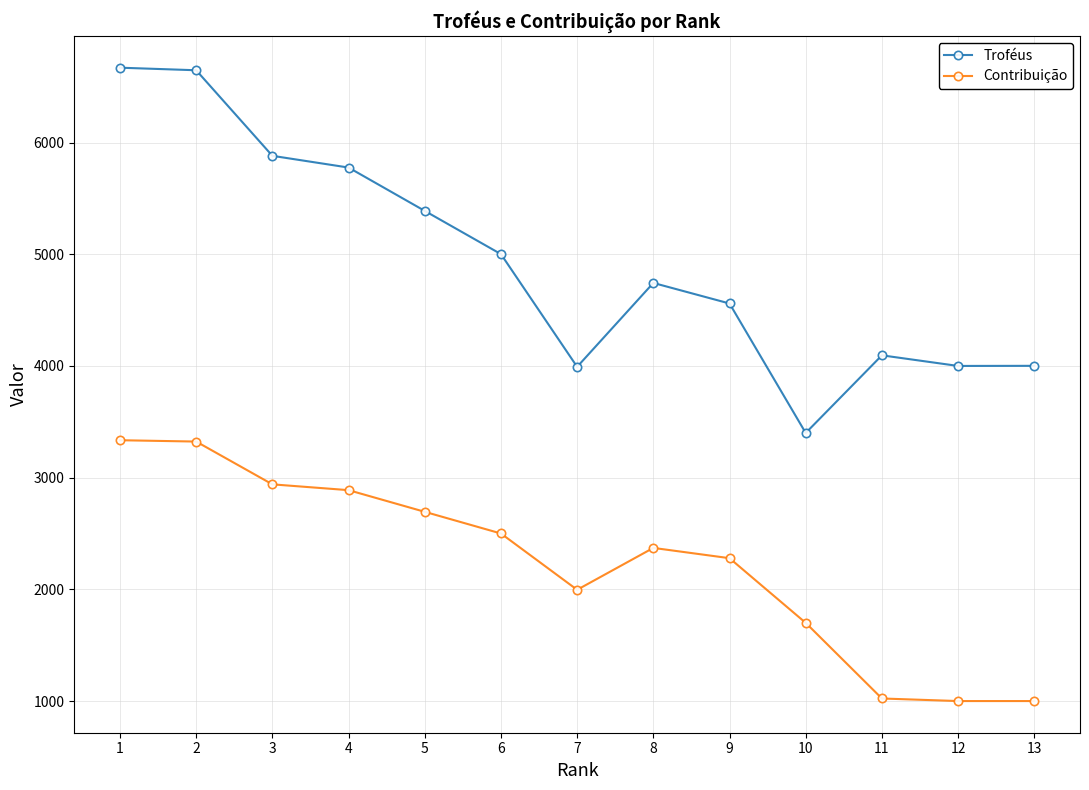

What is the spread (max minus min) of values at 2?

3324